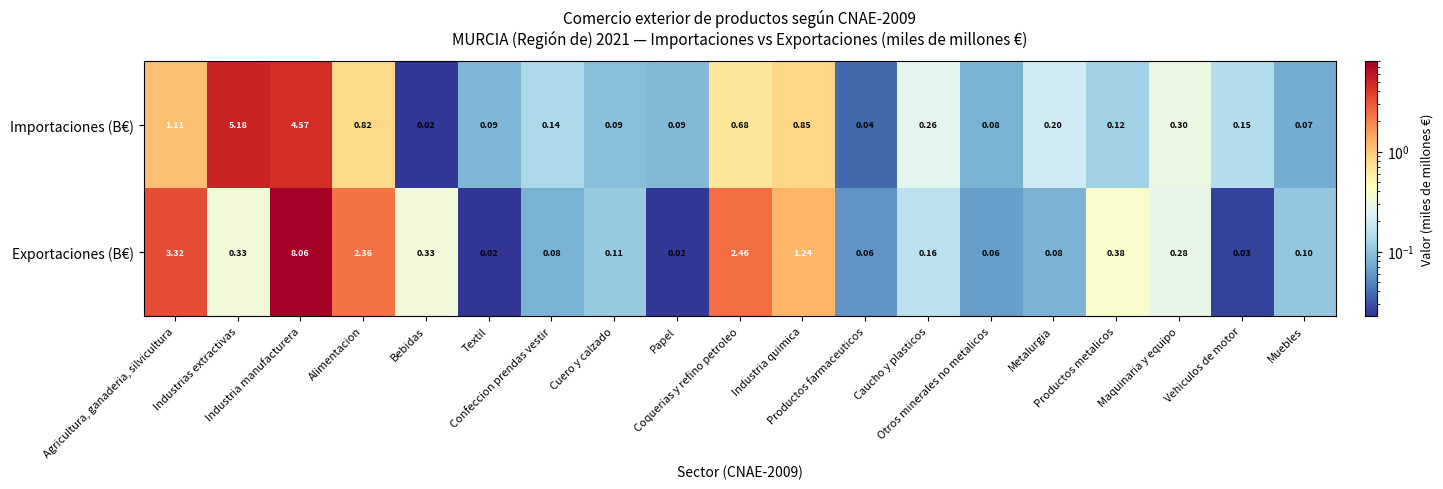

Rank the series at Caucho y plasticos from highest to lowest value.

Importaciones (B€), Exportaciones (B€)